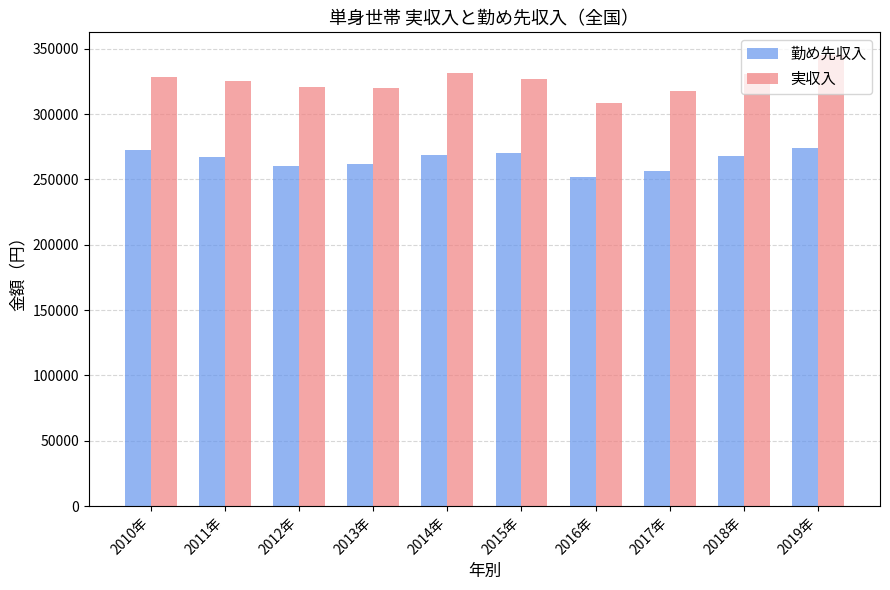

At which category is the sum across all series the highest?

2019年